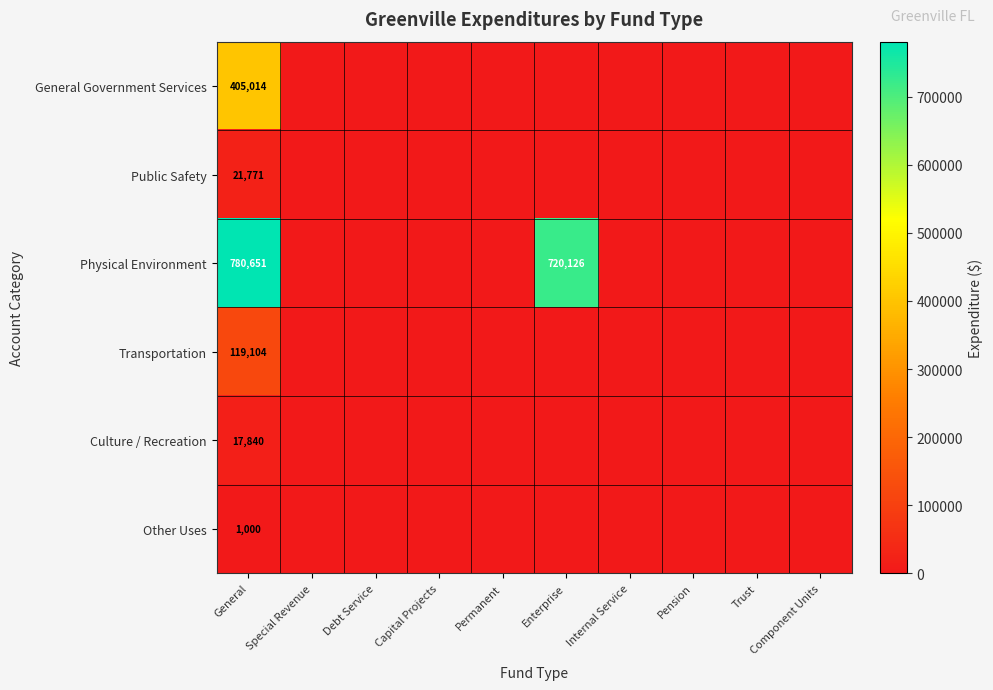

True or false: General Government Services has a value of 405014 at General.

True